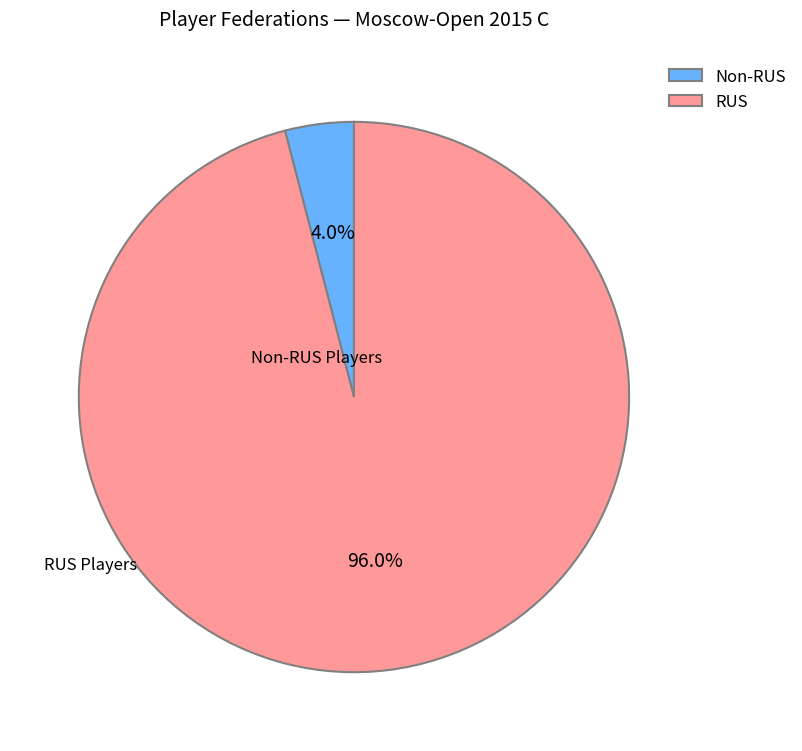

True or false: RUS accounts for 96% of the total.

True